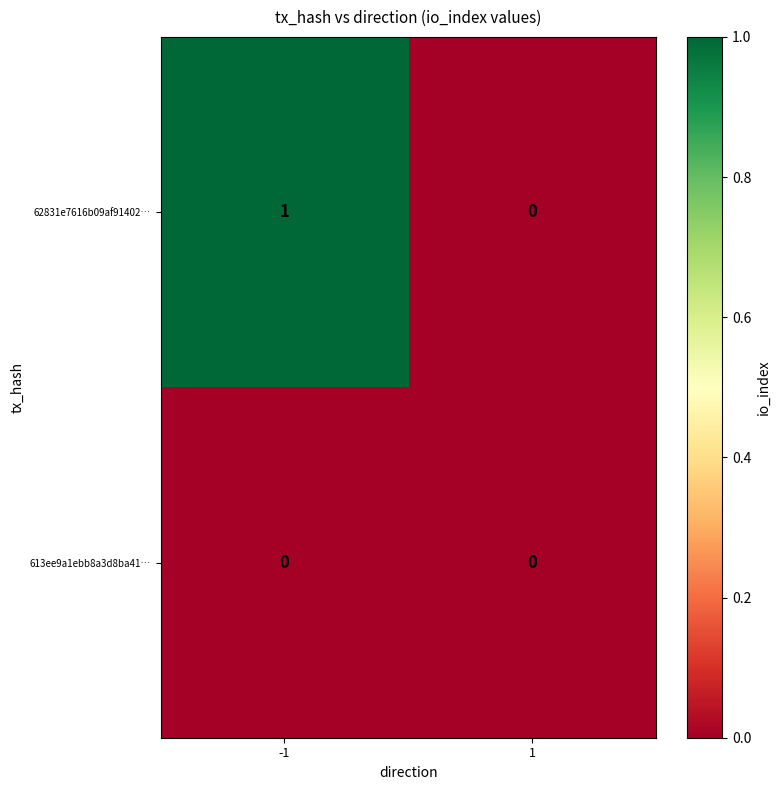

The value of 62831e7616b09af91402… at -1 is 1. True or false?

True